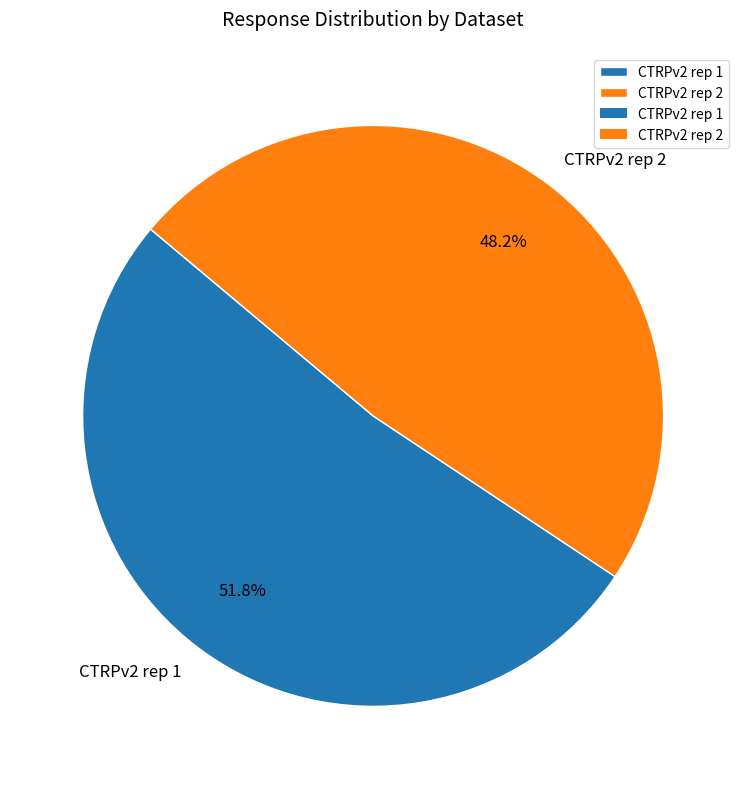

To the nearest percent, what is the average slice percentage?

50%